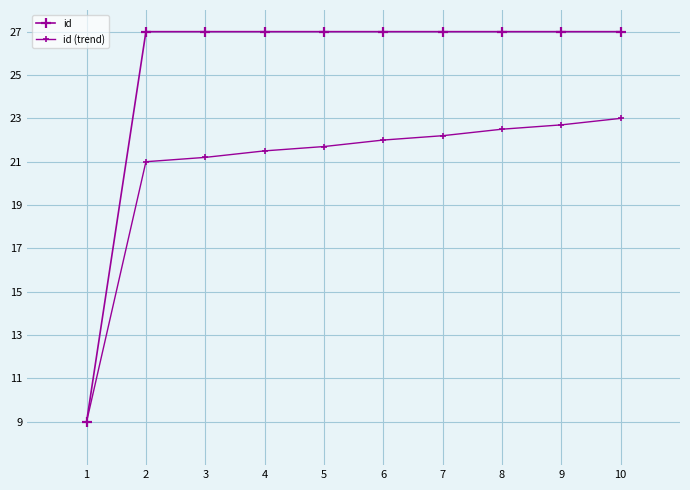

Reading left to right, transcribe all the data shown in this chart.

id: 1=9.0	2=27.0	3=27.0	4=27.0	5=27.0	6=27.0	7=27.0	8=27.0	9=27.0	10=27.0
id (trend): 1=9.0	2=21.0	3=21.2	4=21.5	5=21.7	6=22.0	7=22.2	8=22.5	9=22.7	10=23.0